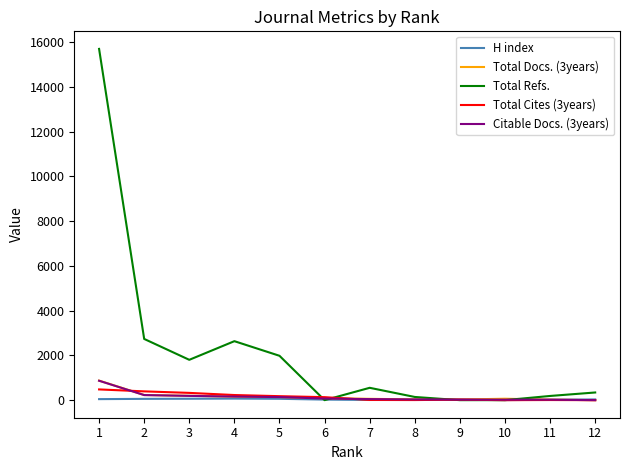

Which series has the largest total across all categories?

Total Refs.